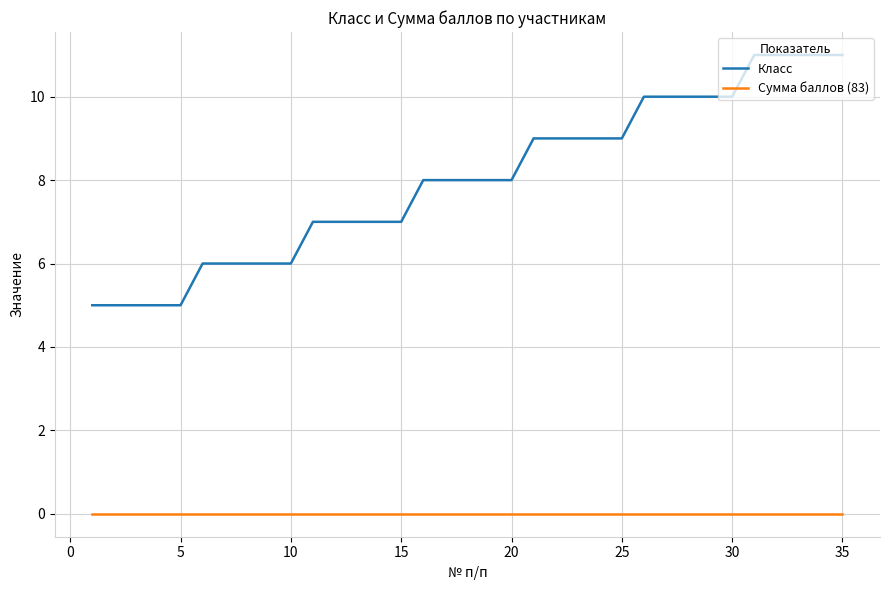

How many categories are shown in the chart?

35